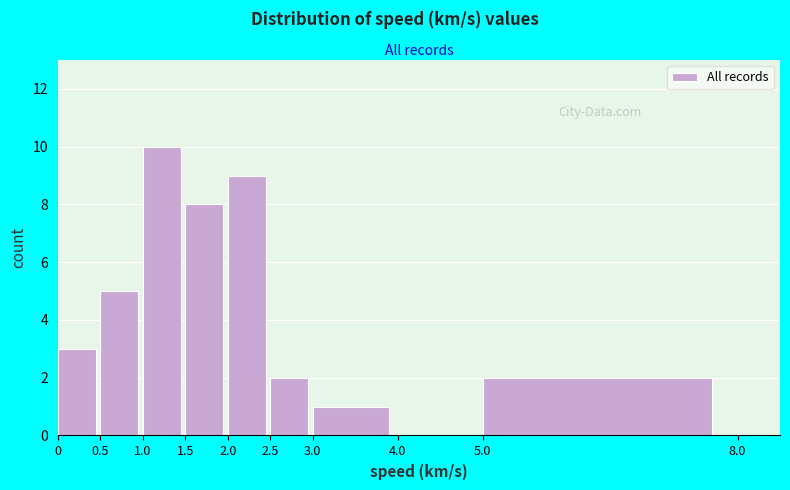

Reading left to right, list every bar in this chart as the range it spans on the x-axis followed by its height. The values are not printed on the chart, so give them approximately, as read against the axis.

0 to 0.5: 3
0.5 to 1.0: 5
1.0 to 1.5: 10
1.5 to 2.0: 8
2.0 to 2.5: 9
2.5 to 3.0: 2
3.0 to 4.0: 1
4.0 to 5.0: 0
5.0 to 8.0: 2